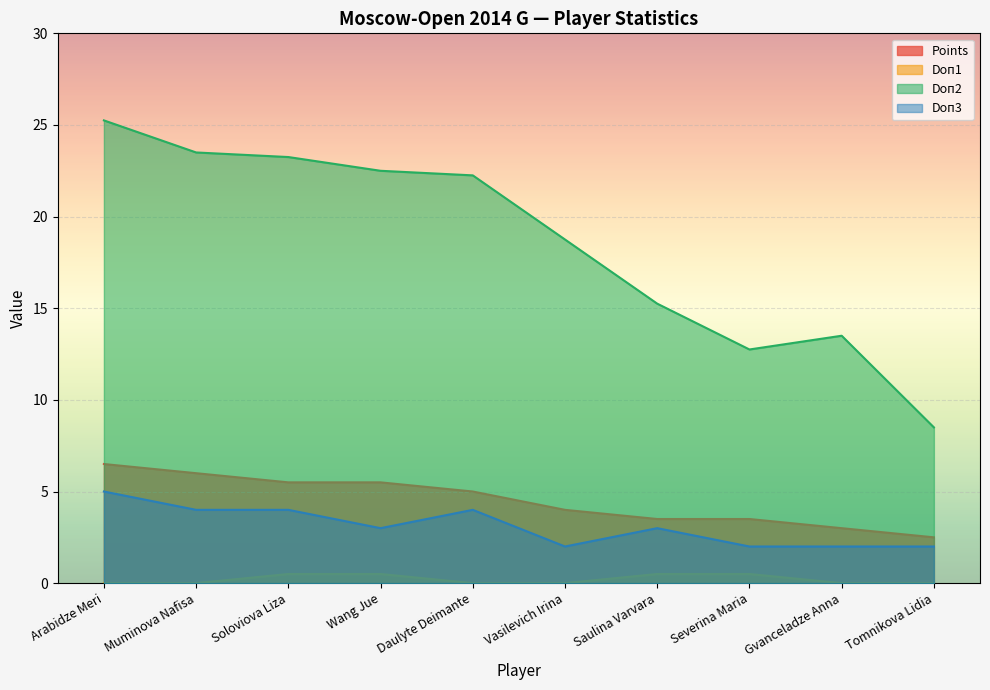

What is the label of the 1st point from the left?

Arabidze Meri